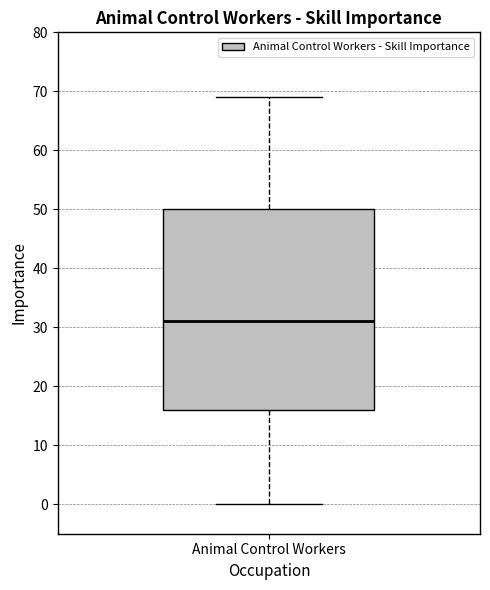

Where is the upper edge of the box for Animal Control Workers on the y-axis? The values are not printed on the chart, so give them approximately, as read against the axis.

50